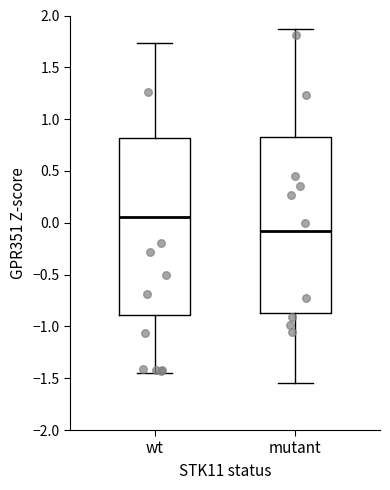

Which box's median line is the lowest?

mutant